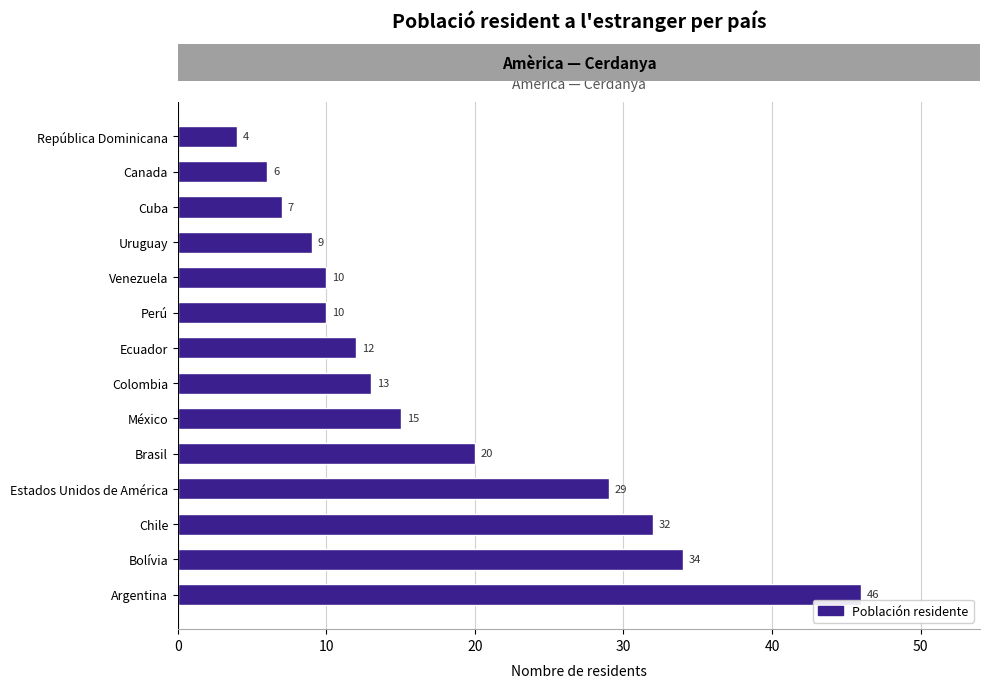

Reading bottom to top, what are all the values shown in this chart?

46	34	32	29	20	15	13	12	10	10	9	7	6	4